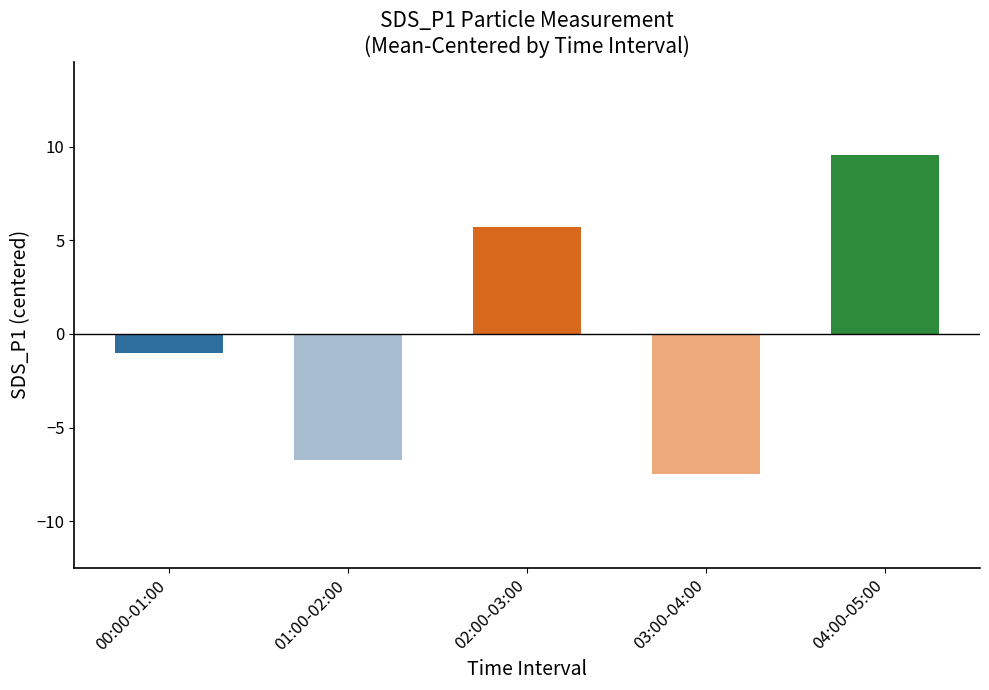

What is the label of the 4th bar from the left?

03:00-04:00